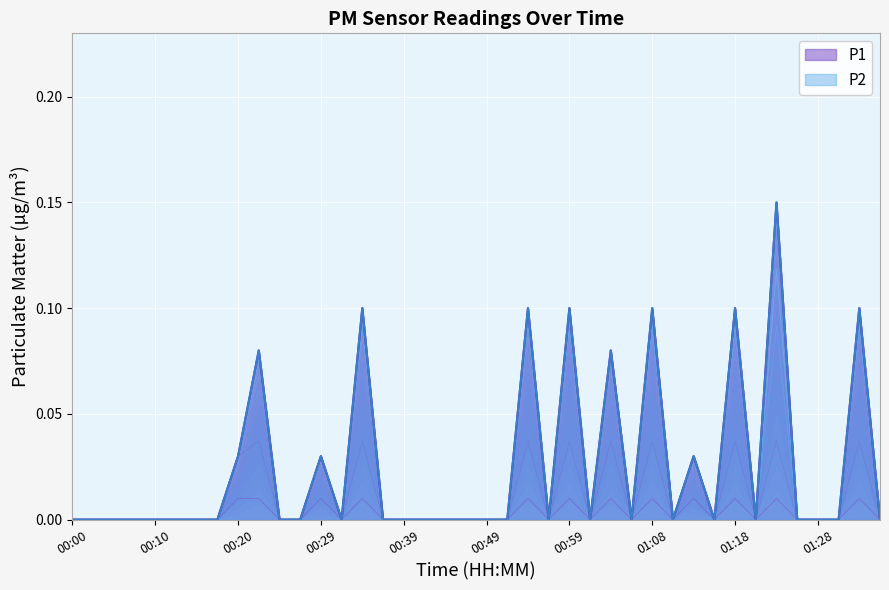

True or false: P2 has a value of -0.1 at 00:49.

False